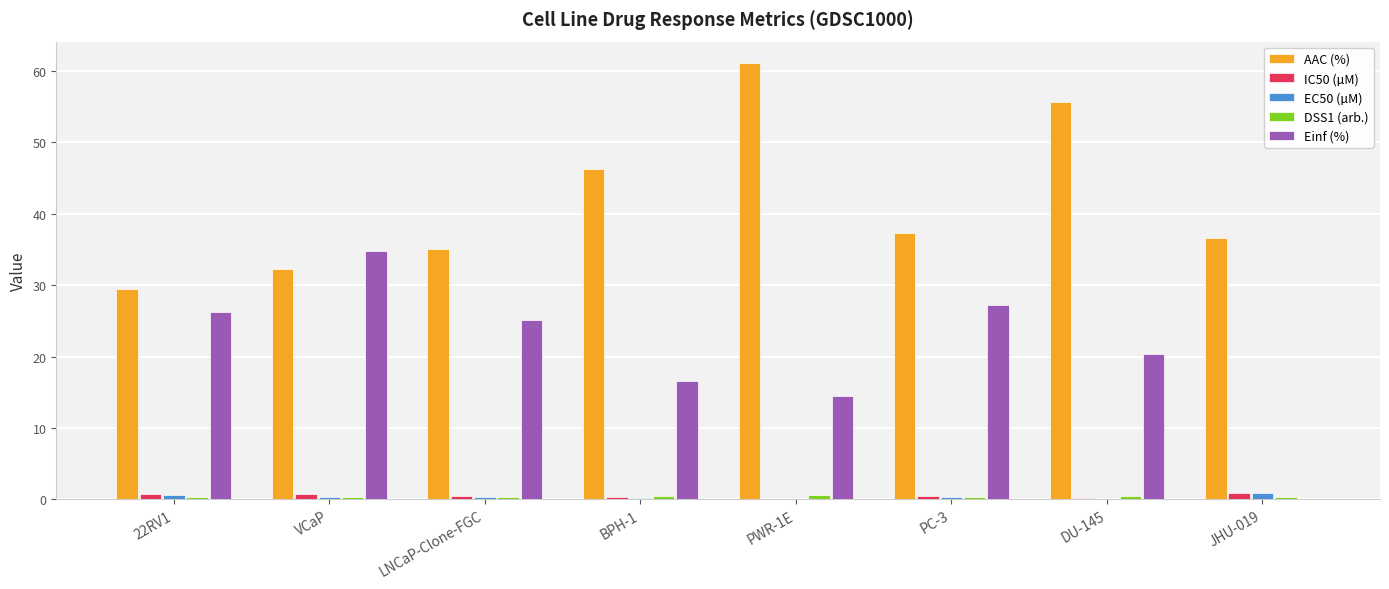

Which series has the largest total across all categories?

AAC (%)